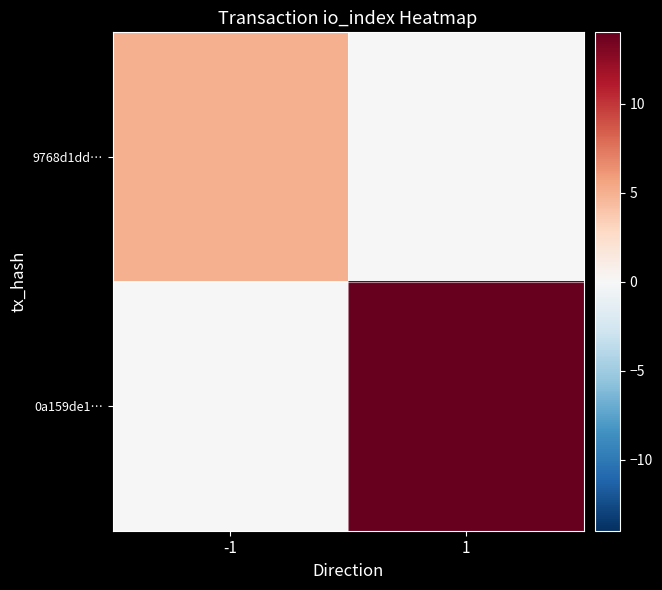

Reading right to left, list all the values displayed in this chart.

9768d1dd…: 1=0	-1=5
0a159de1…: 1=14	-1=0